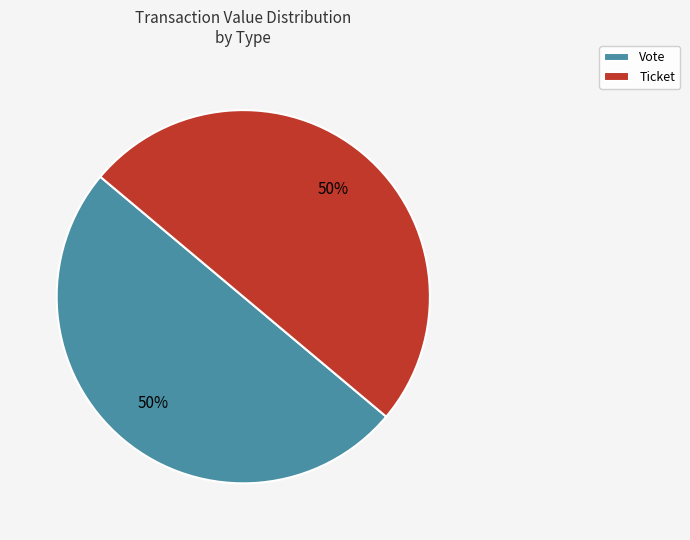

To the nearest percent, what is the combined percentage of Ticket and Vote?

100%